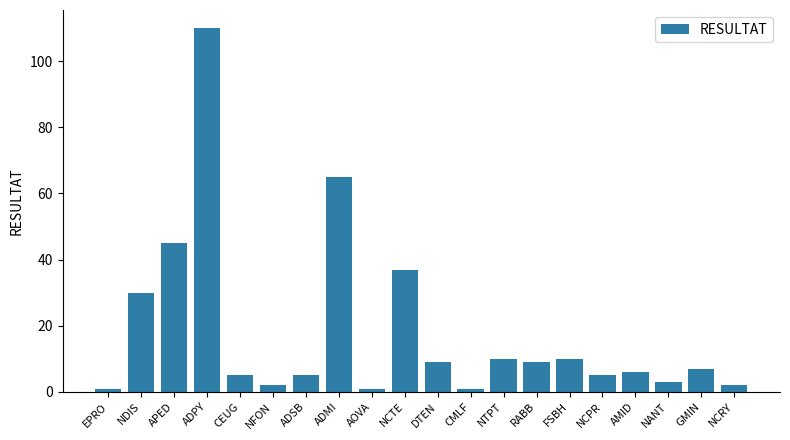

The value at NDIS is 30. True or false?

True